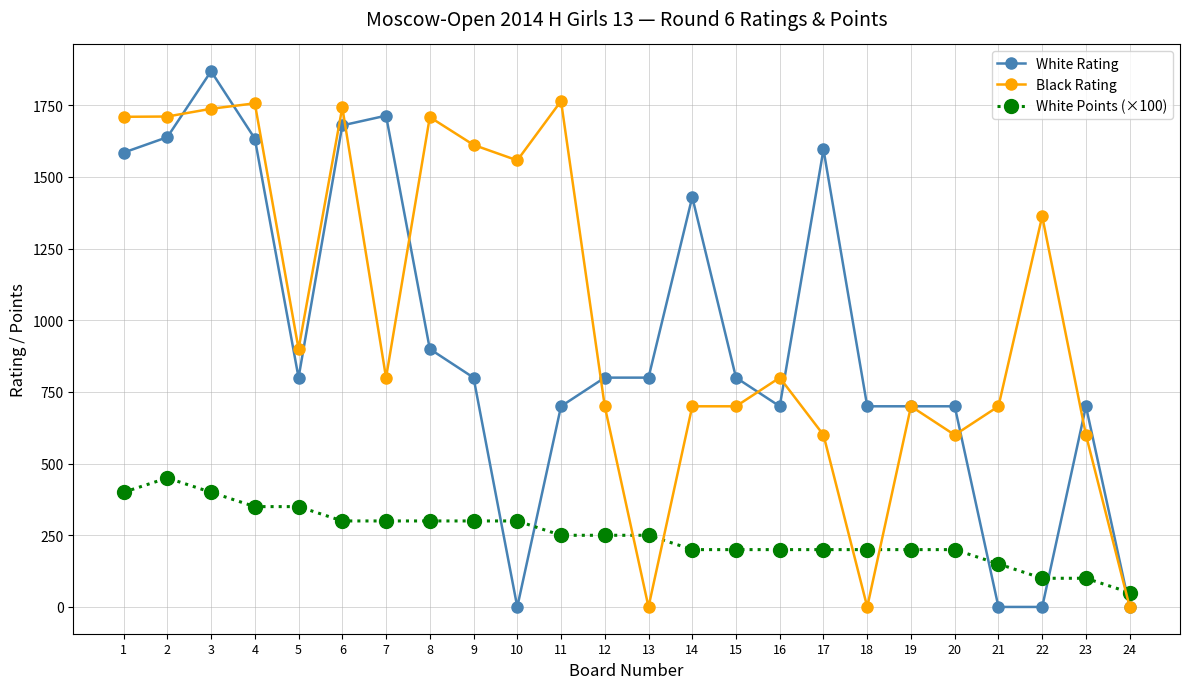

How many lines are shown in the chart?

3